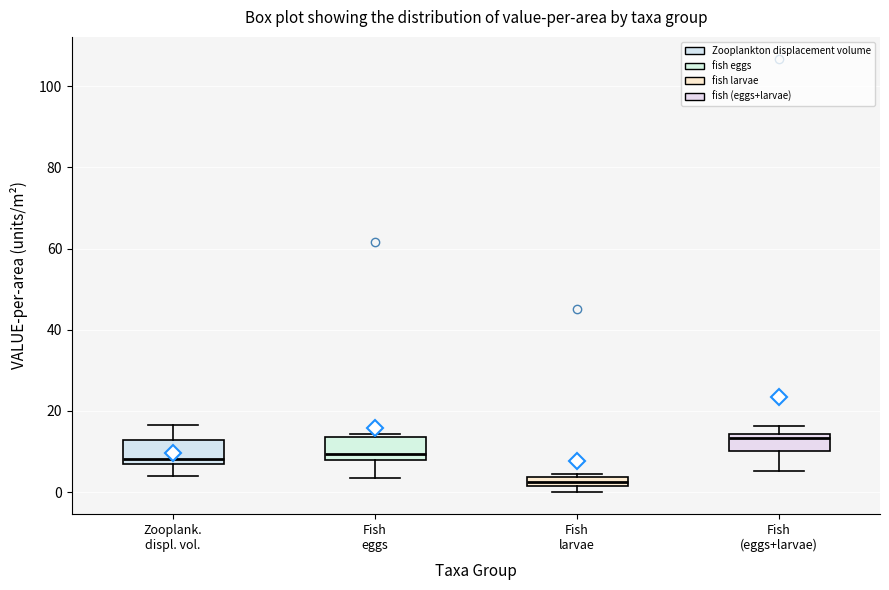

Which box has the lowest median line?

Fish larvae